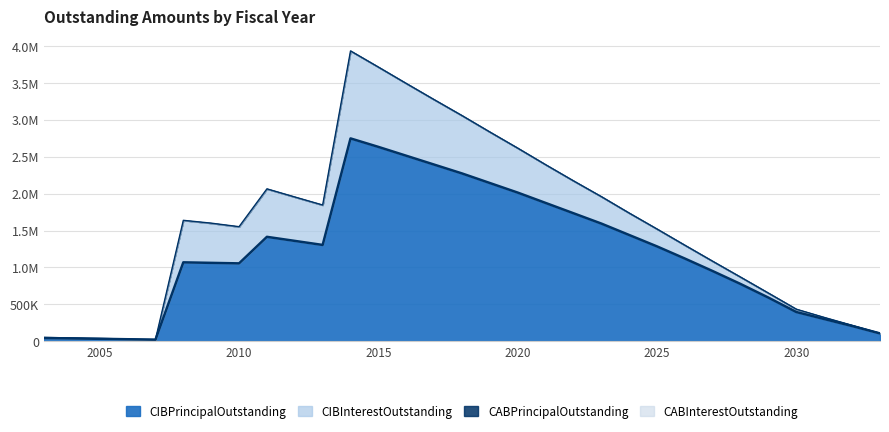

Rank the series by their maximum value, from highest to lowest.

CIBPrincipalOutstanding, CIBInterestOutstanding, CABPrincipalOutstanding, CABInterestOutstanding